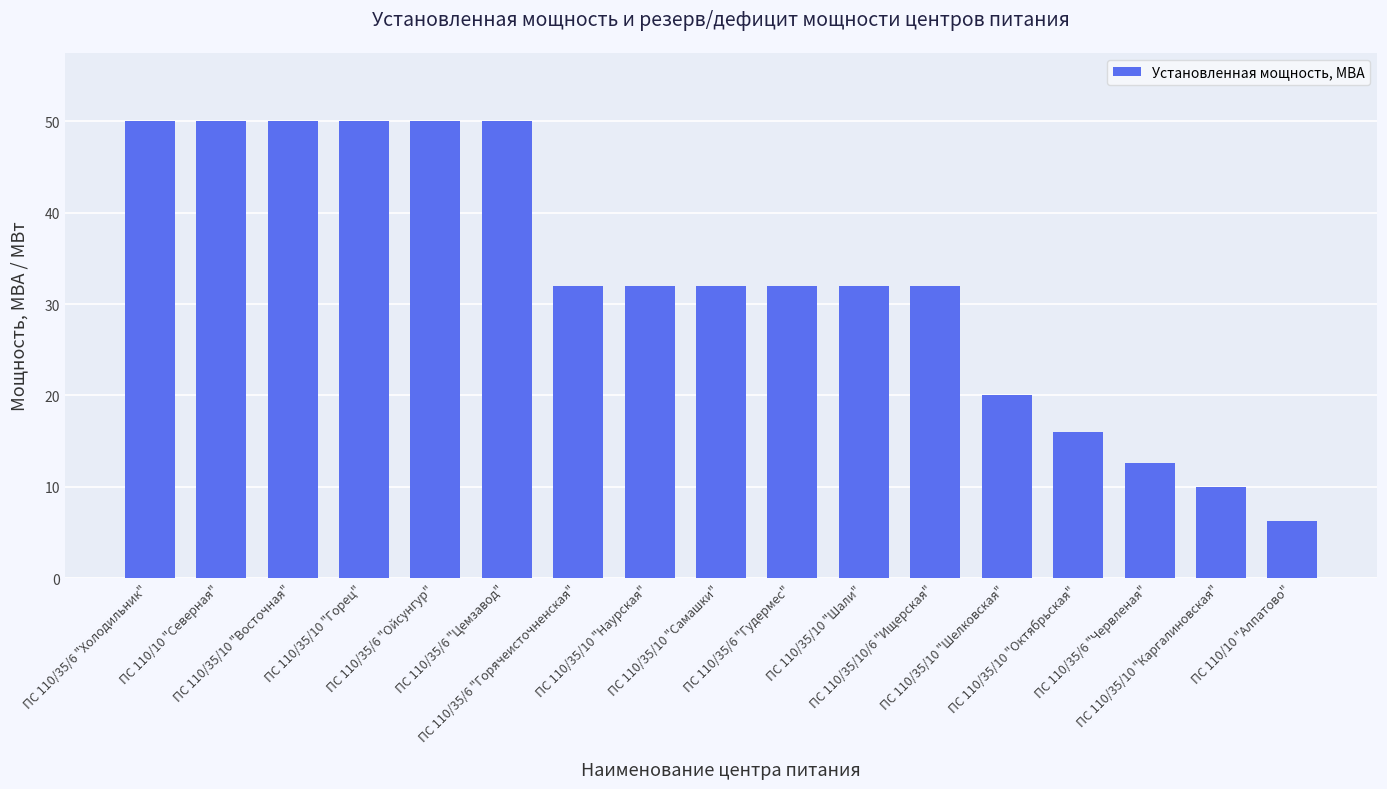

What is the approximate value at ПС 110/35/6 "Горячеисточненская"?

32.0